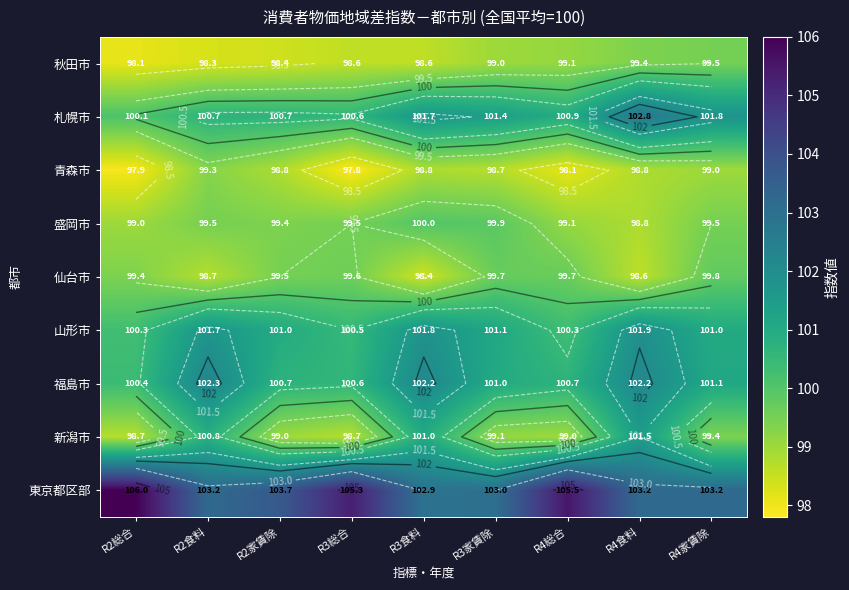

Which category has the highest value across all series?

R2総合